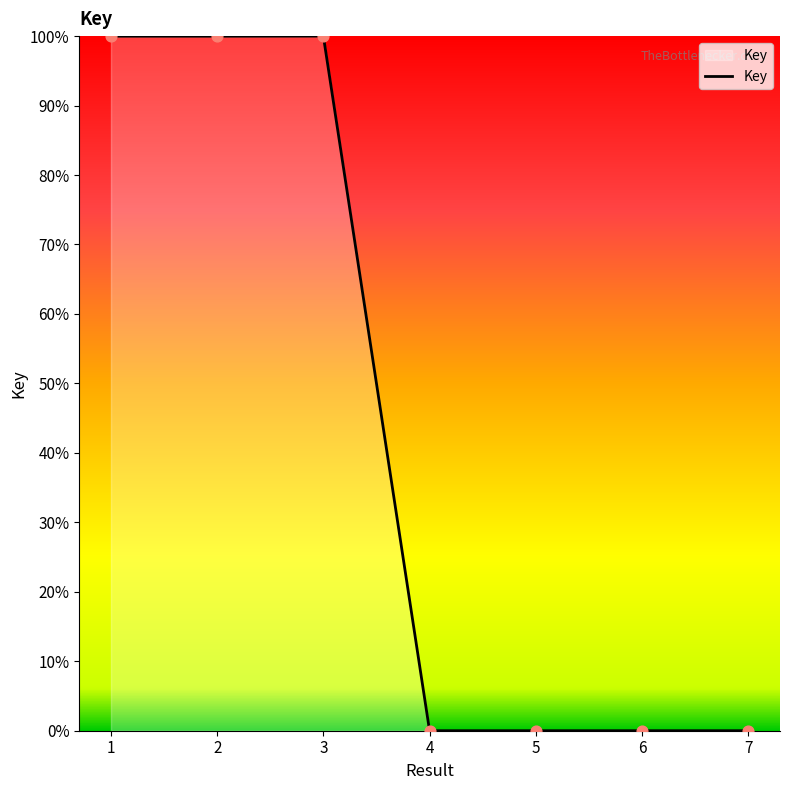

Which has a higher value, 4 or 2?

2